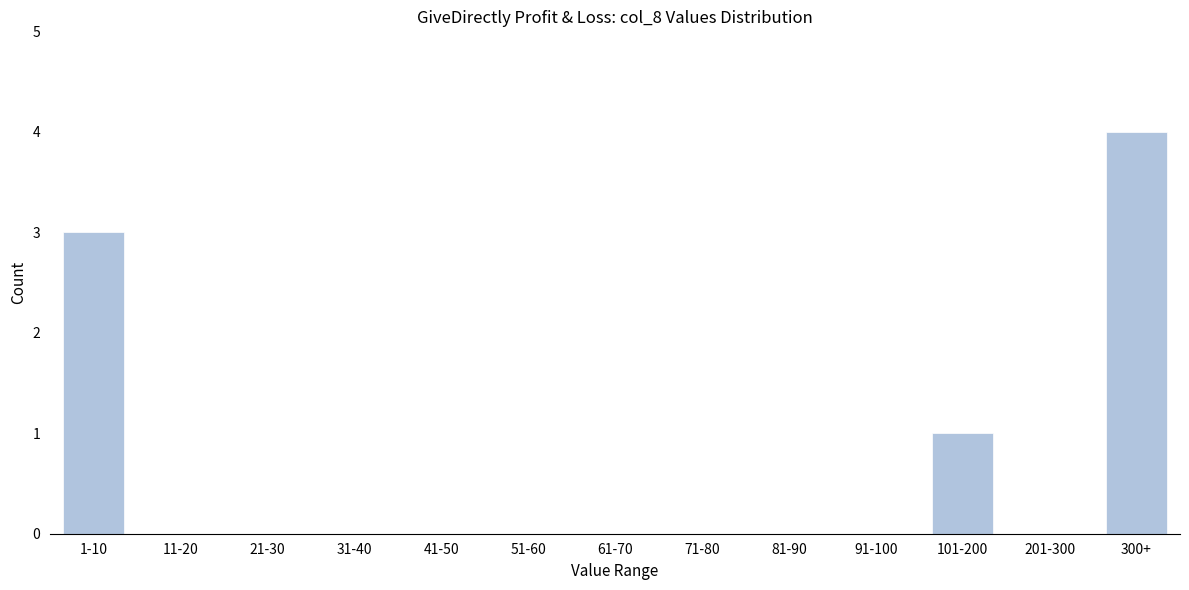

Reading left to right, transcribe all the data shown in this chart.

1-10=3	11-20=0	21-30=0	31-40=0	41-50=0	51-60=0	61-70=0	71-80=0	81-90=0	91-100=0	101-200=1	201-300=0	300+=4